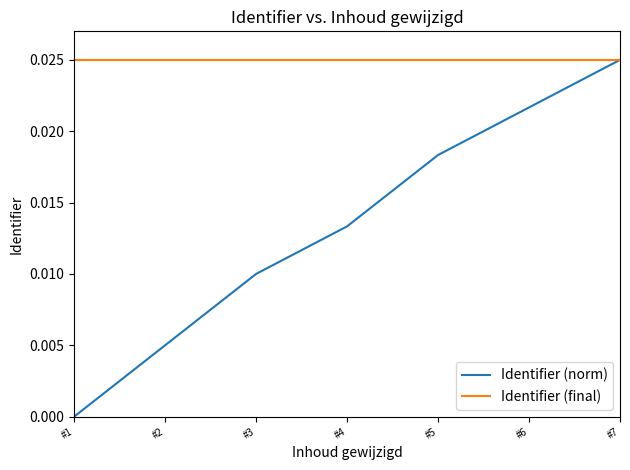

Rank the series by their average value, from highest to lowest.

Identifier (final), Identifier (norm)